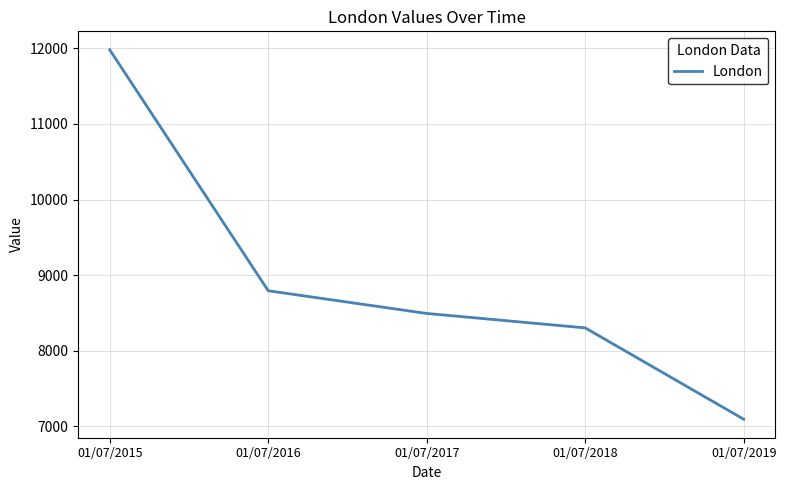

What is the average value?

8933